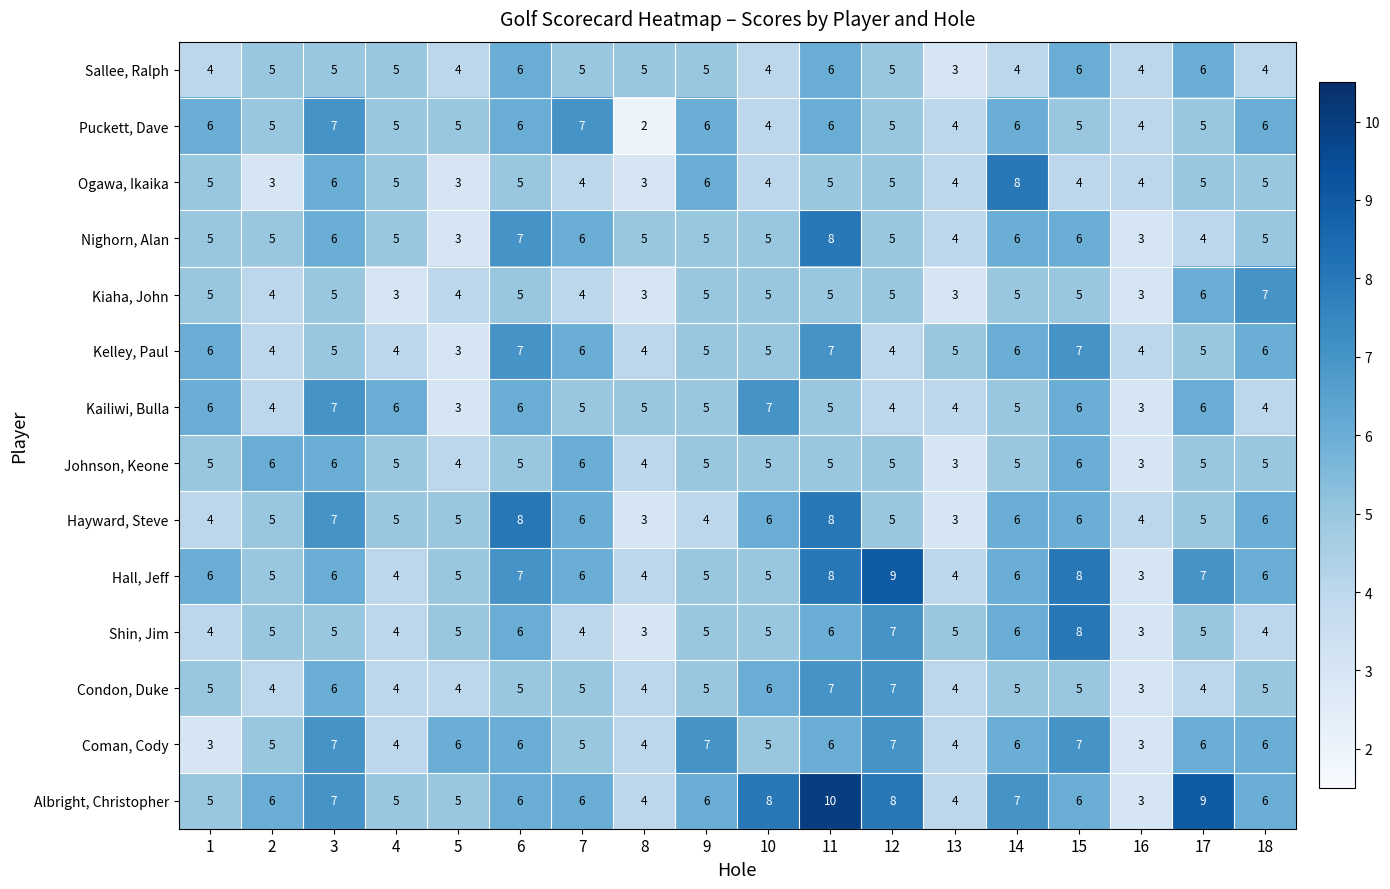

How many Kiaha, John values are between 4 and 5?

12